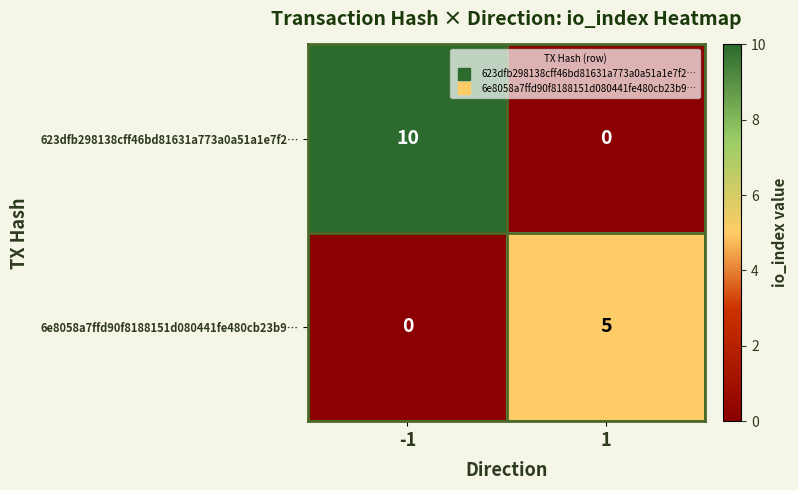

Count the number of categories in the chart.

2